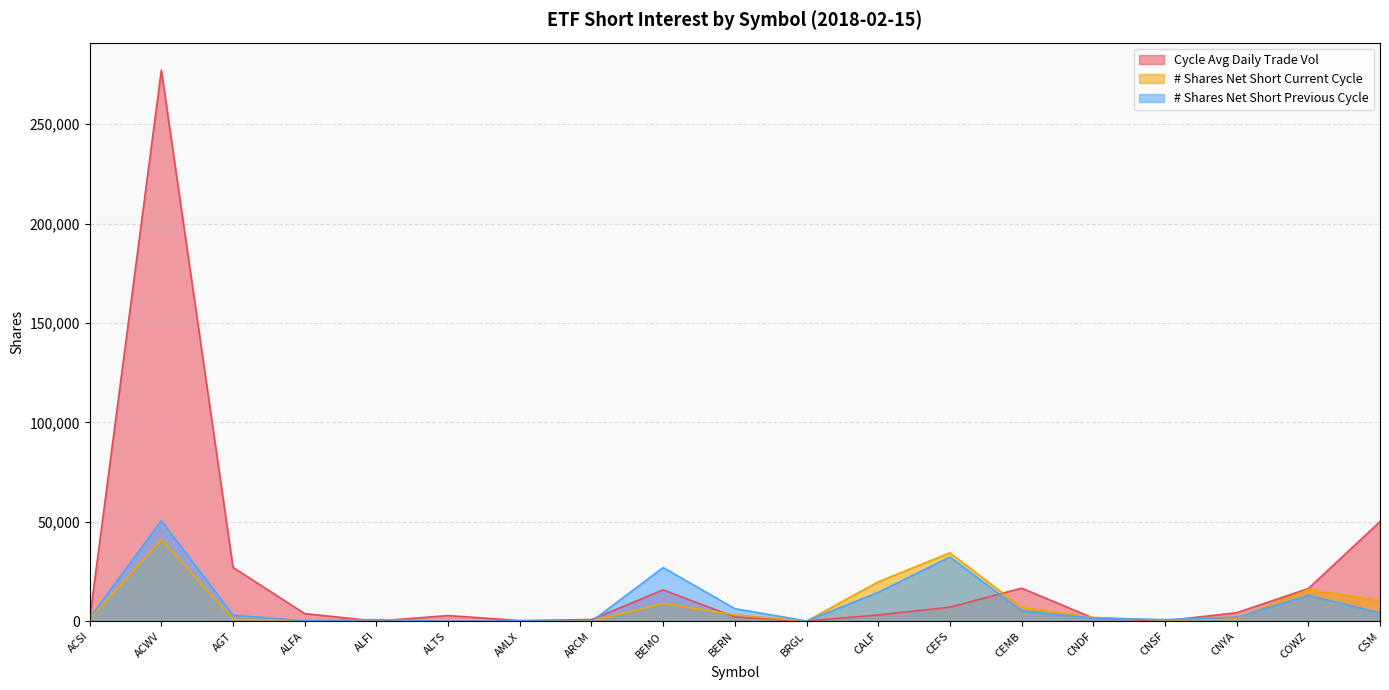

What are all the series names shown in the legend?

Cycle Avg Daily Trade Vol, # Shares Net Short Current Cycle, # Shares Net Short Previous Cycle